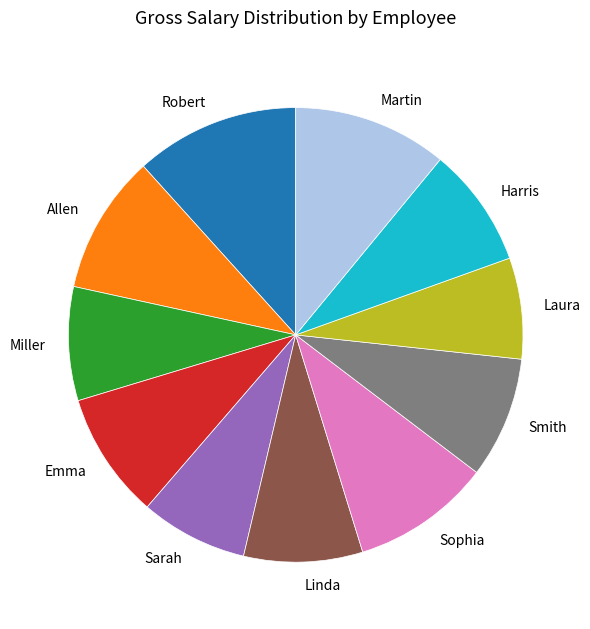

Is there a majority slice in this chart?

No